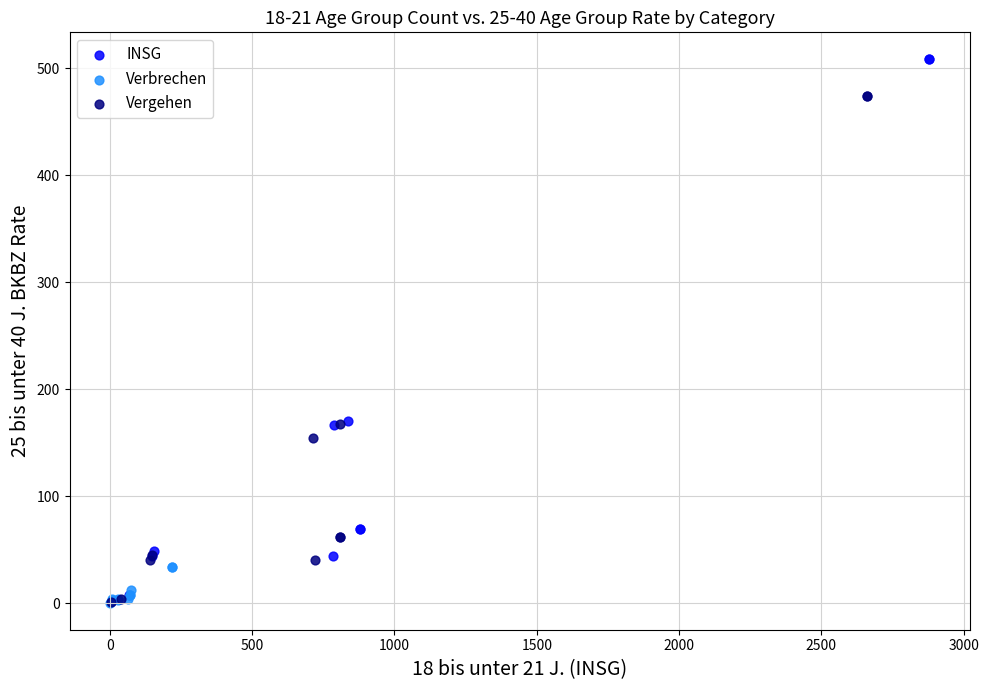

Which series has the largest Y range (max minus min)?

INSG